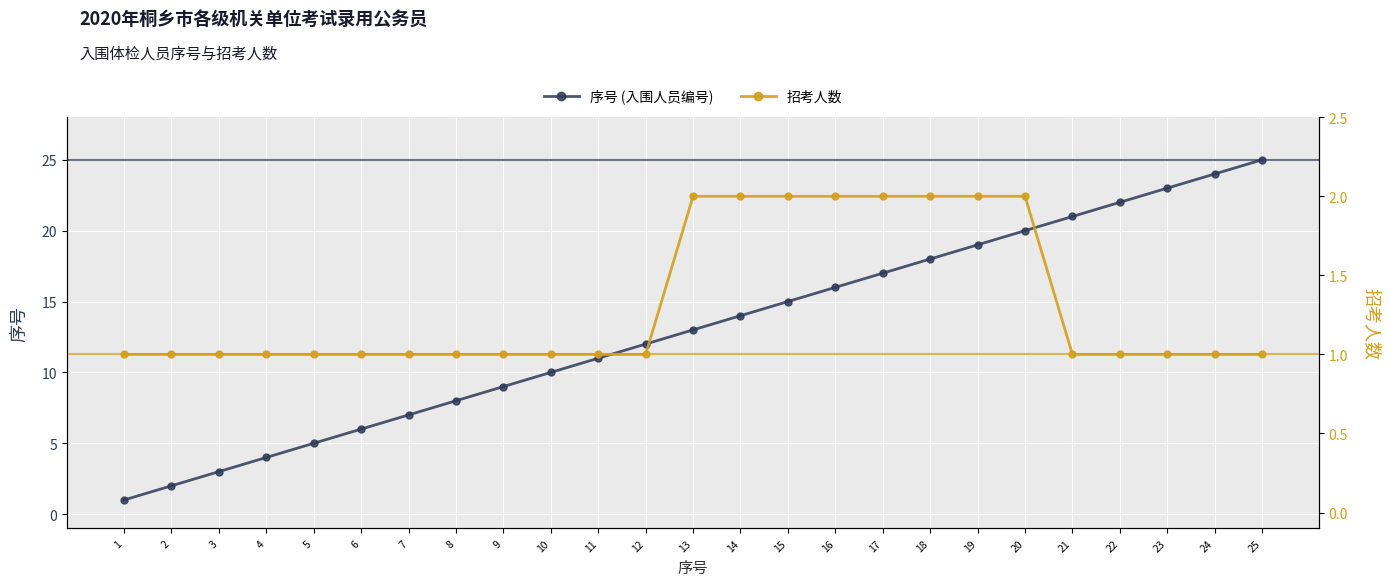

What is the greatest value displayed?

25